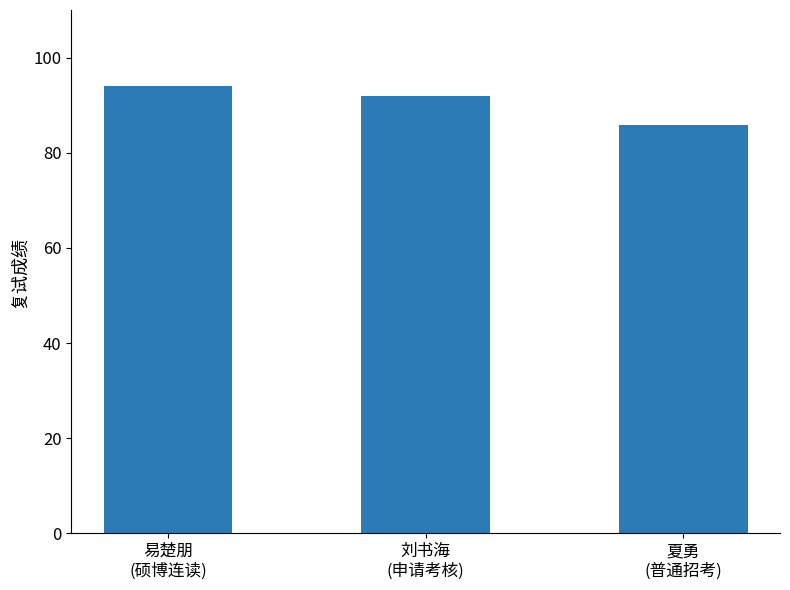

How many data points does each series have?

3